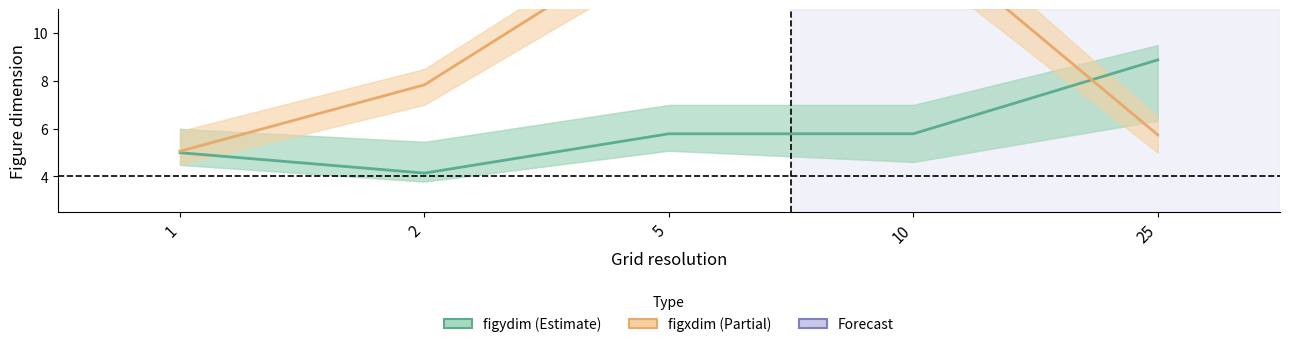

Where does the figxdim series first go above 7?

2